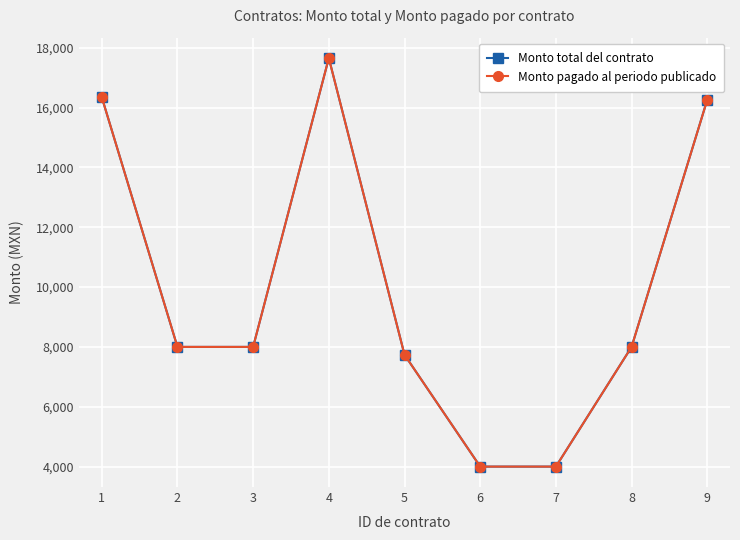

Reading left to right, transcribe all the data shown in this chart.

Monto total del contrato: 1=16348.7	2=8000.0	3=8000.0	4=17651.3	5=7737.2	6=4000.0	7=4000.0	8=8000.0	9=16262.8
Monto pagado al periodo publicado: 1=16348.7	2=8000.0	3=8000.0	4=17651.3	5=7737.2	6=4000.0	7=4000.0	8=8000.0	9=16262.8